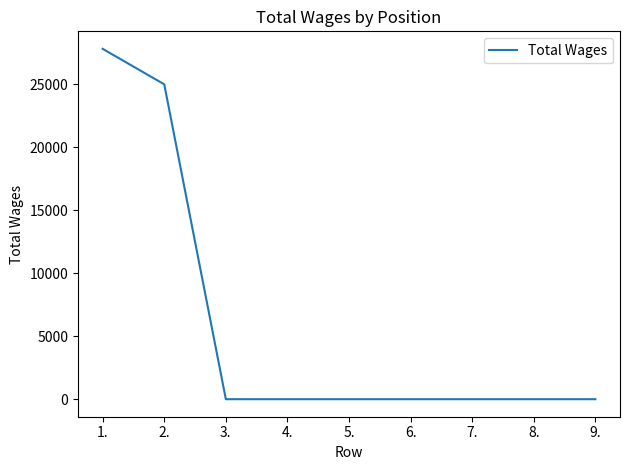

Does the chart display data point markers on the line(s)?

No